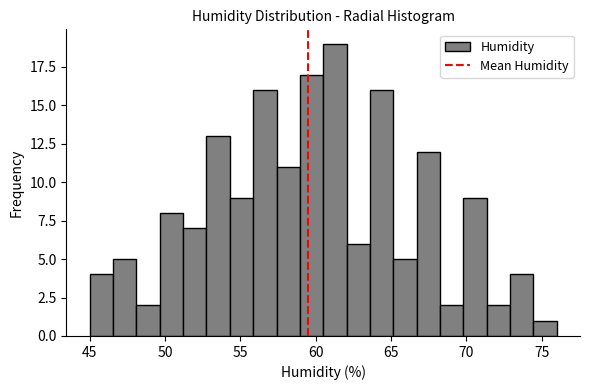

Around what value on the x-axis is the tallest bar? Give the approximate position of its centre, as read against the axis.

61.5